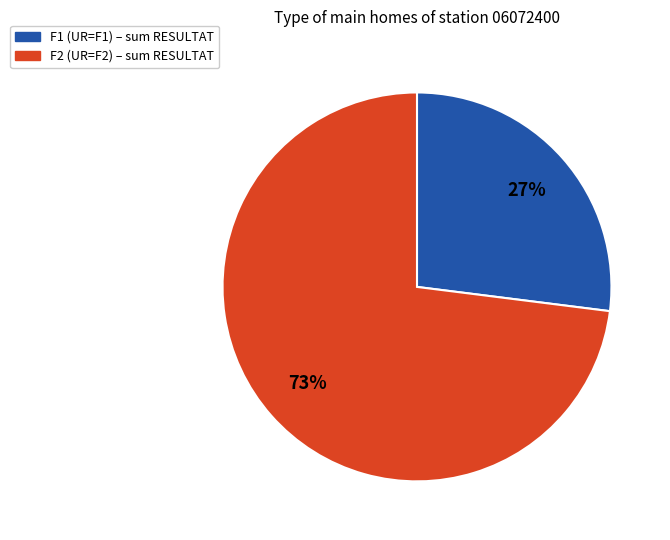

Between F1 and F2, which is larger?

F2